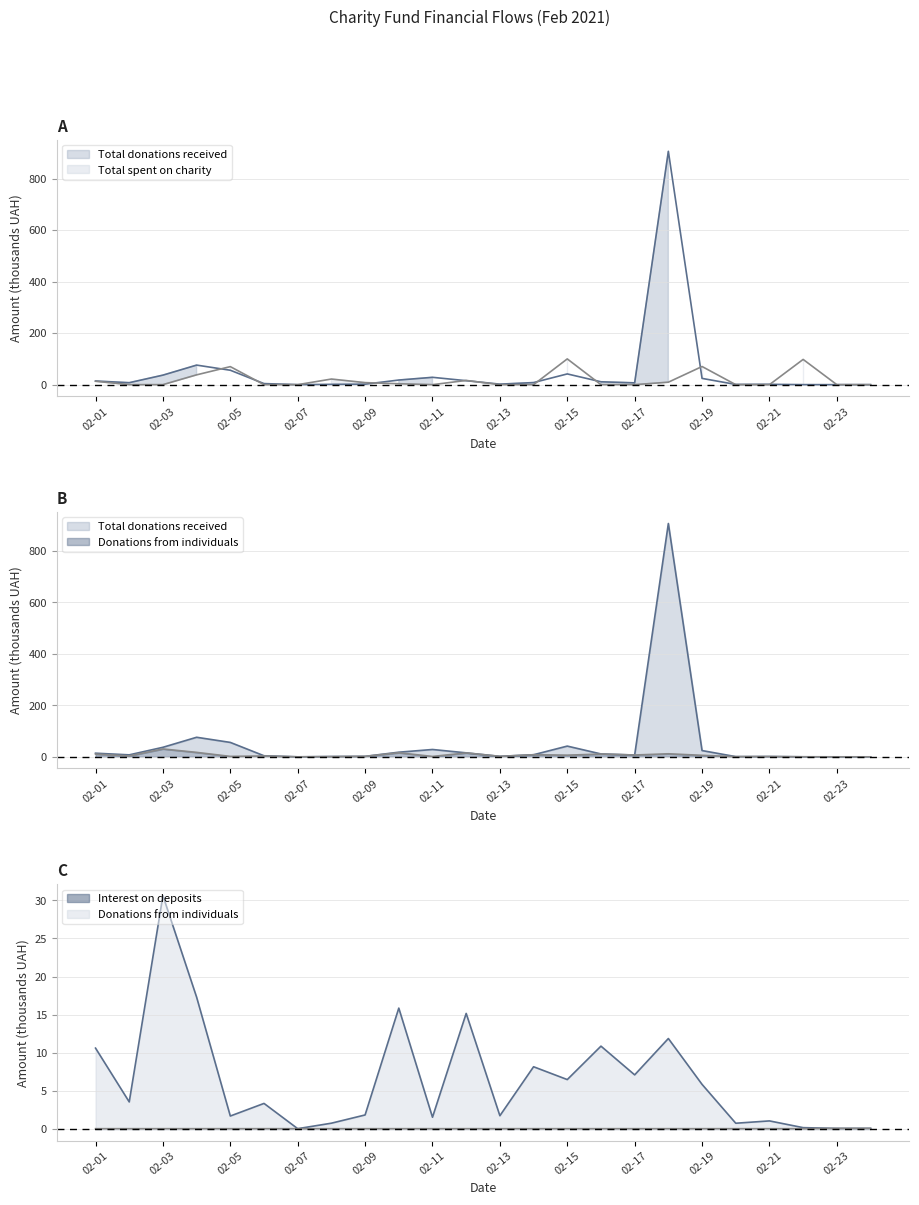

How many data points in Donations from individuals are above 3?

13